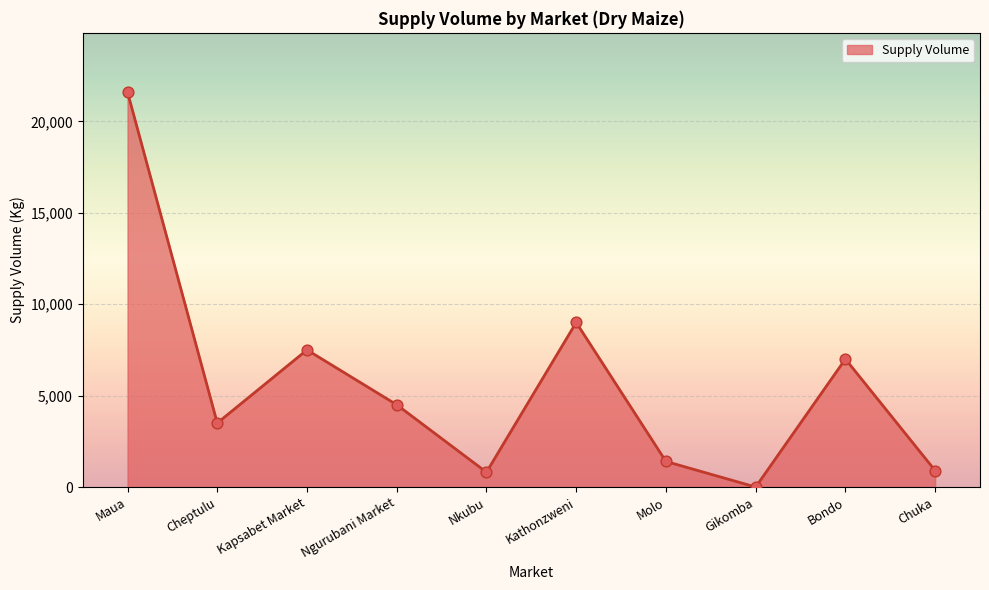

Which has a higher value, Nkubu or Molo?

Molo